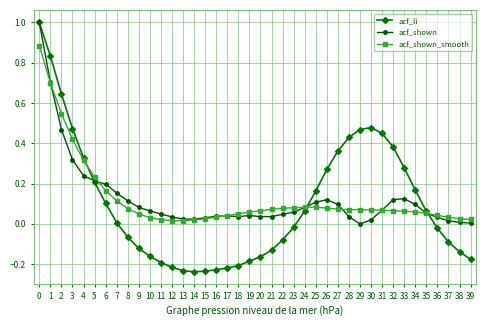

Between 5 and 14, which series saw the biggest shift?

acf_li